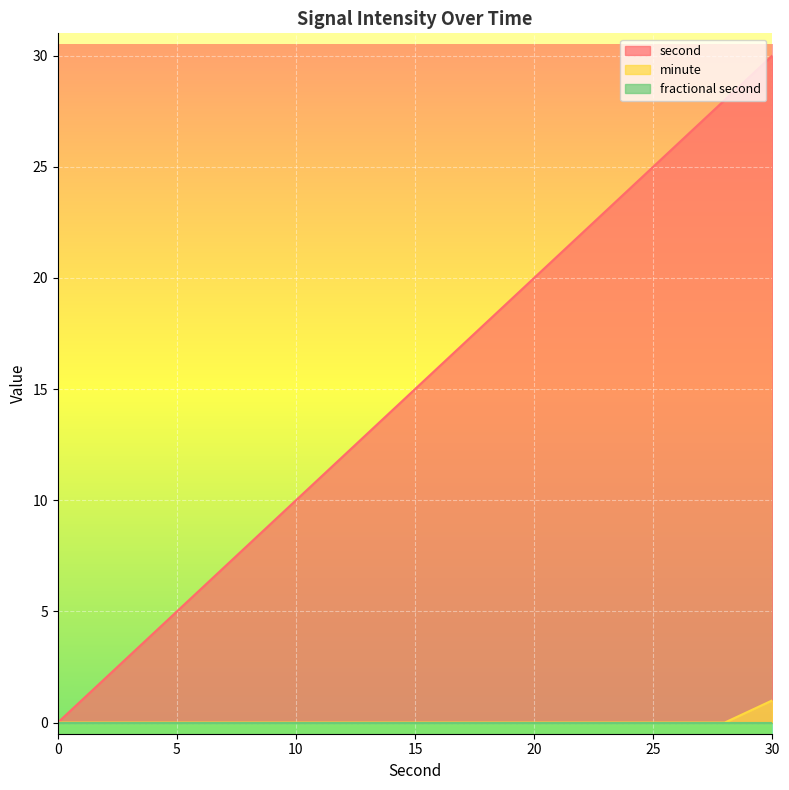

What is the greatest value displayed?

30